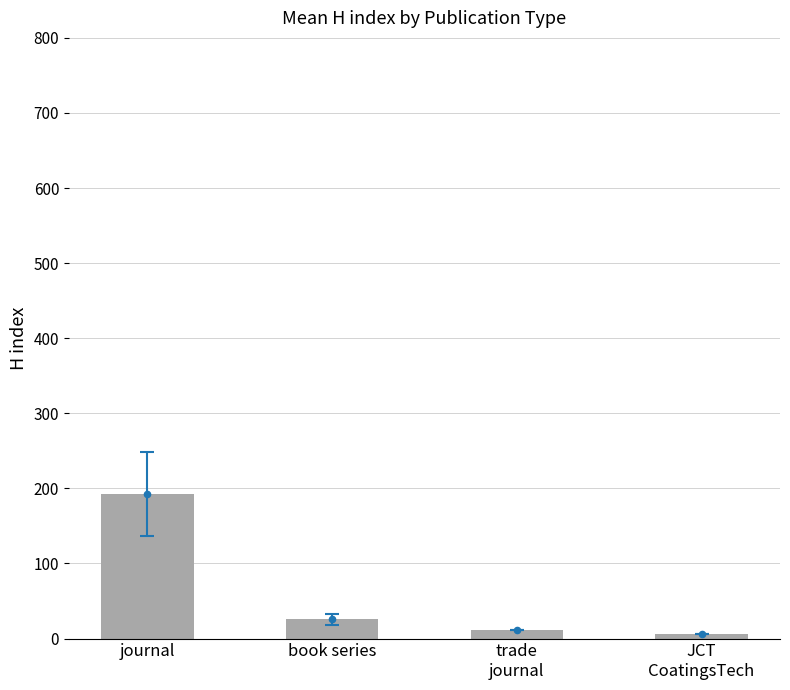

What is the change in value from journal to book series?

-166.4